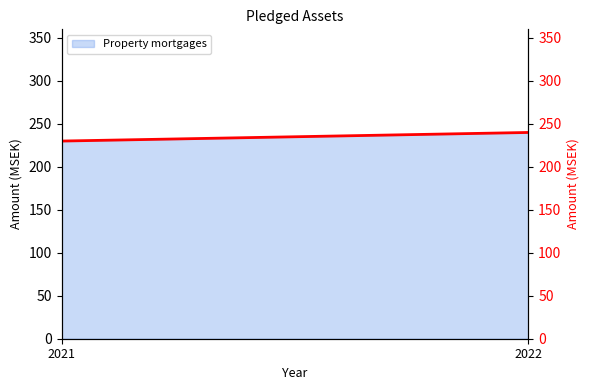

Approximately how many times larger is the value at 2022 compared to 2021?

1.0